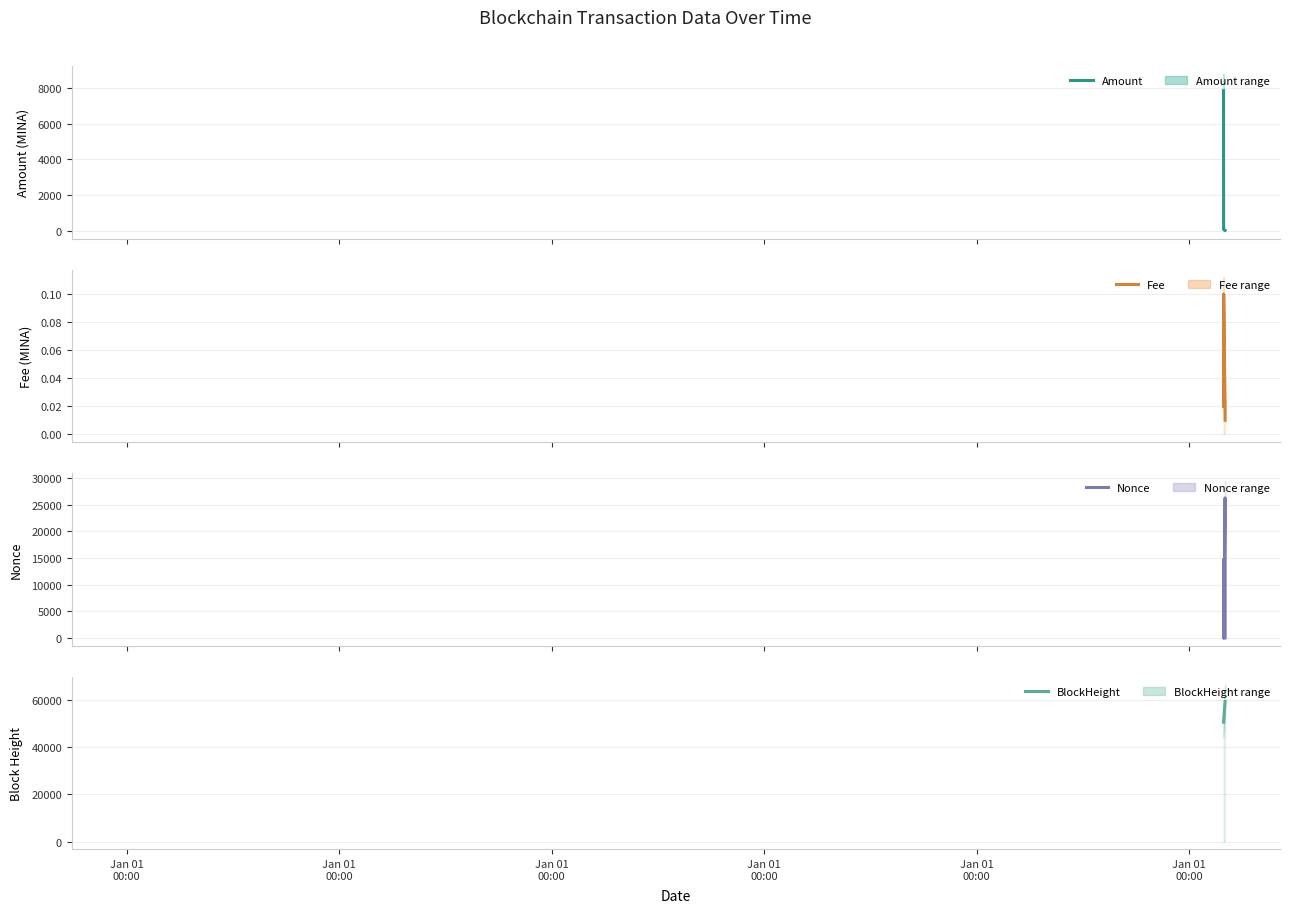

What is the spread (max minus min) of values at Jan 01
00:00?

50449.0